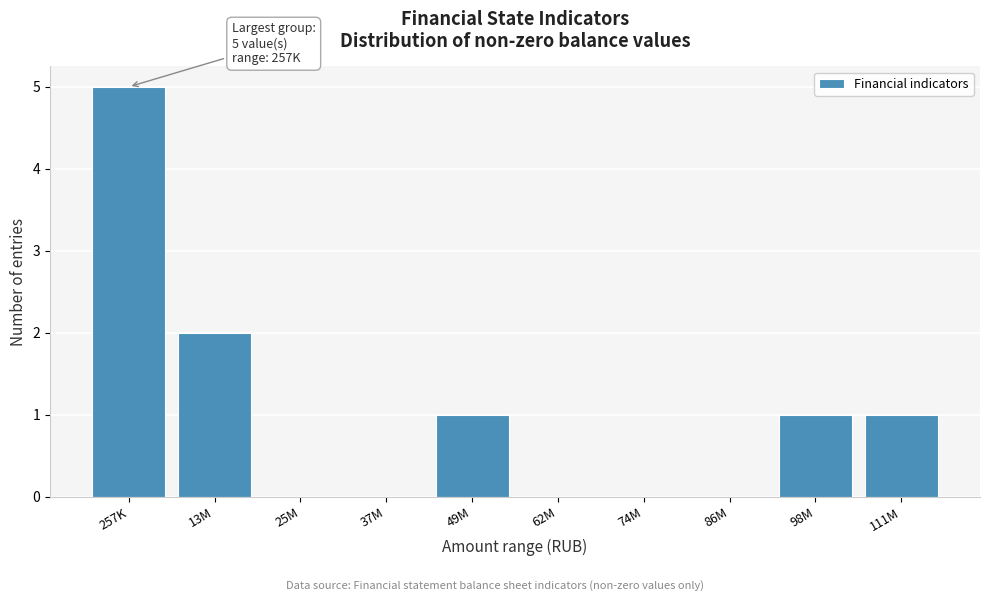

Reading left to right, extract all data points from this chart.

257K=5	13M=2	25M=0	37M=0	49M=1	62M=0	74M=0	86M=0	98M=1	111M=1